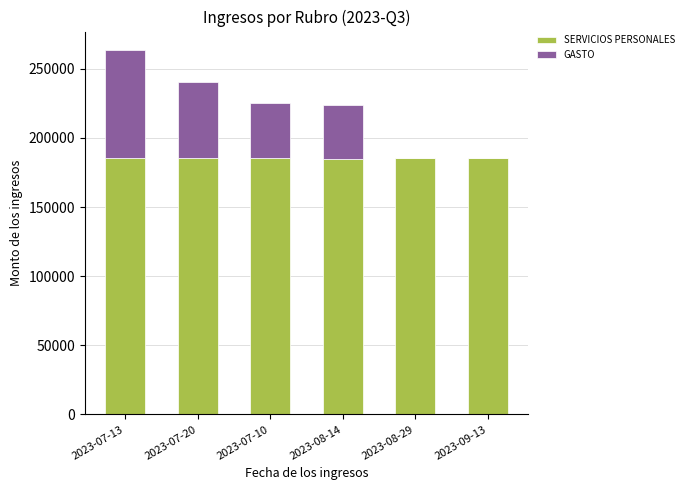

Are the bars grouped side by side (vs. stacked)?

No